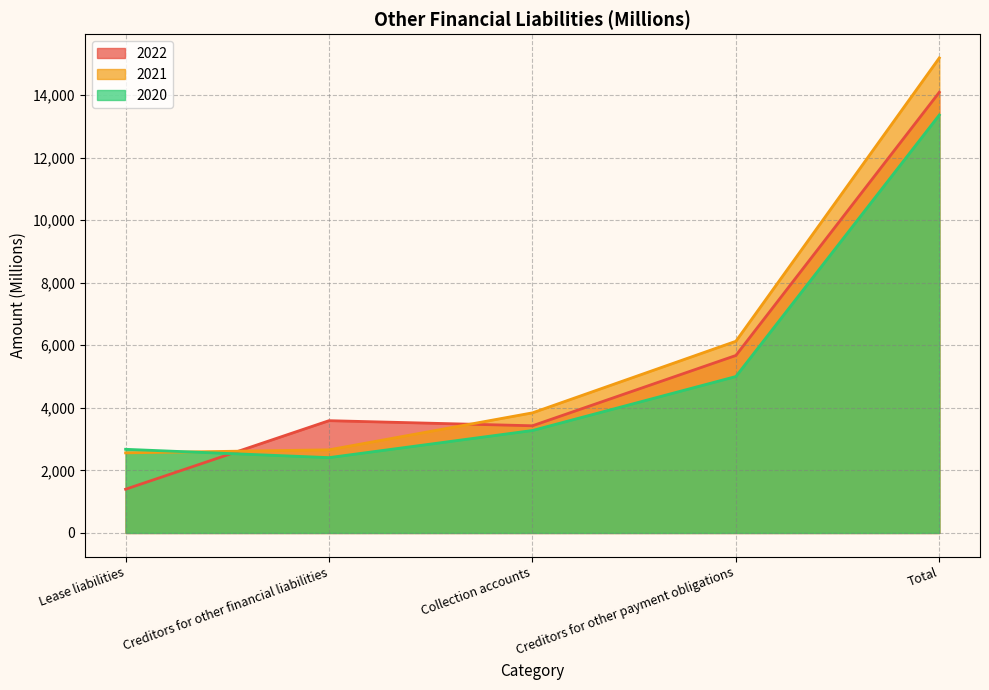

The 2020 series shows 1148 at Creditors for other financial liabilities. True or false?

False